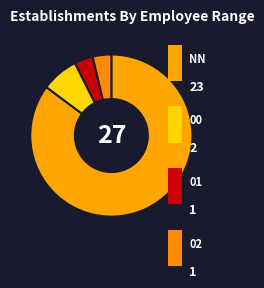

Count the number of slices in the pie.

4